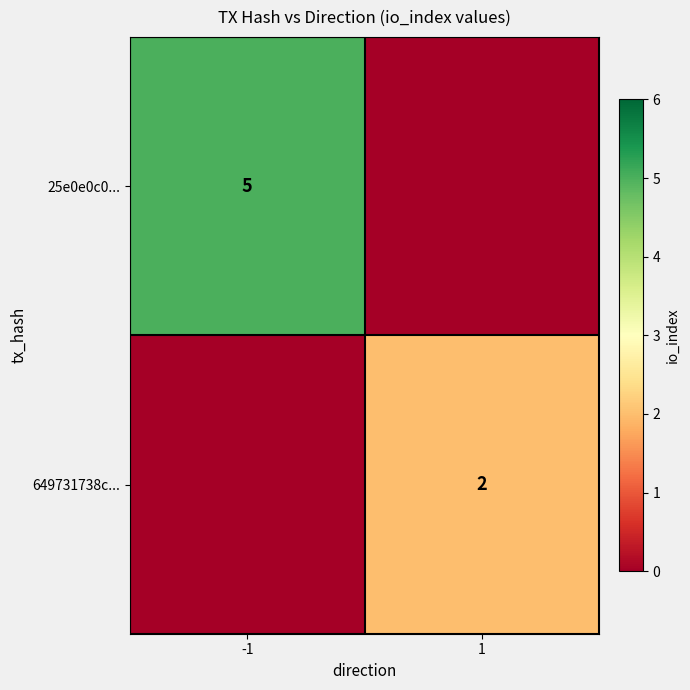

True or false: 649731738c... has a value of 2 at 1.

True